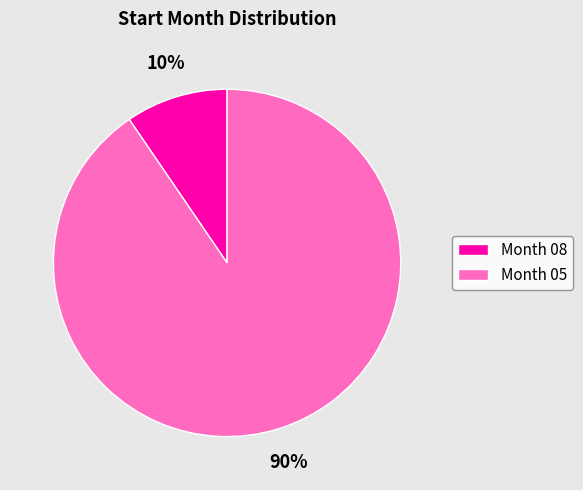

Is it true that Month 08 is 18% of the pie?

False